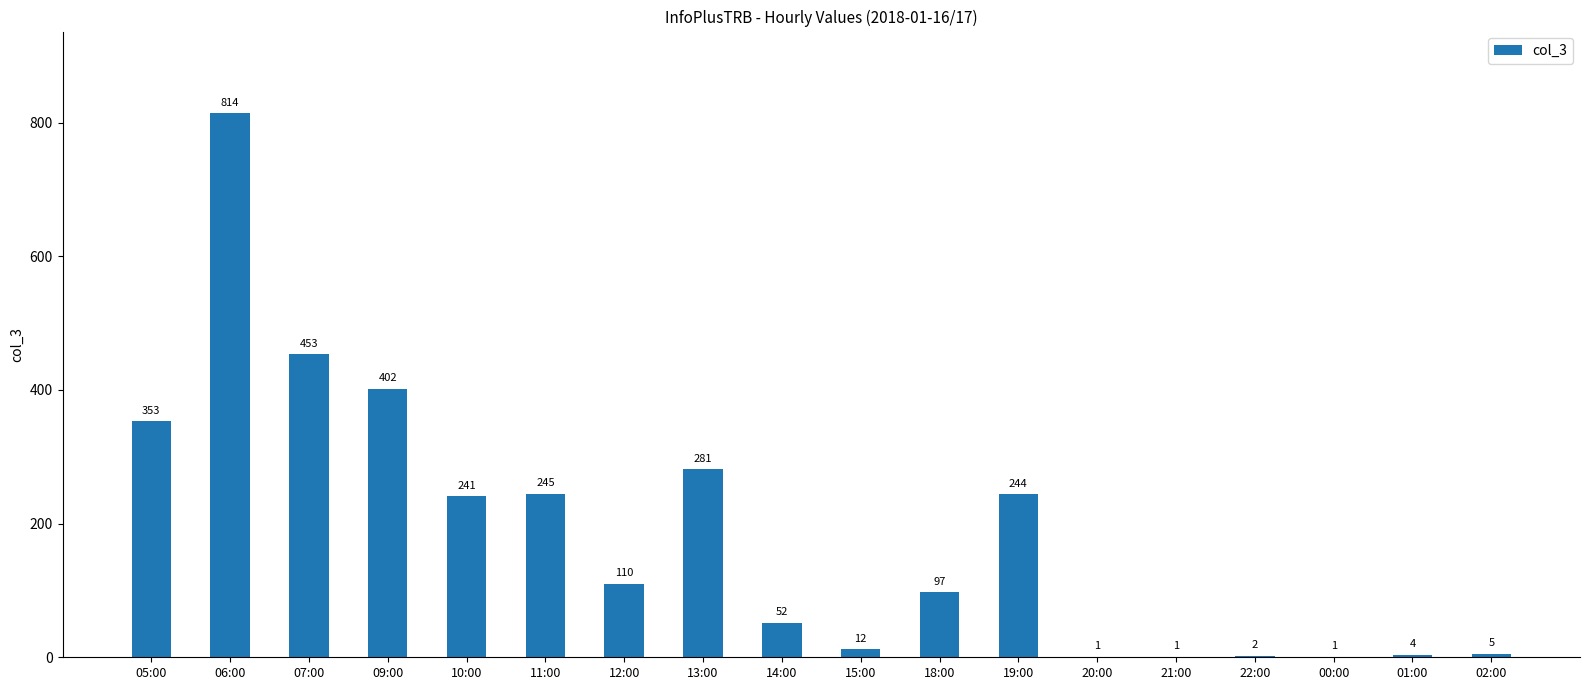

The value at 15:00 is 12. True or false?

True